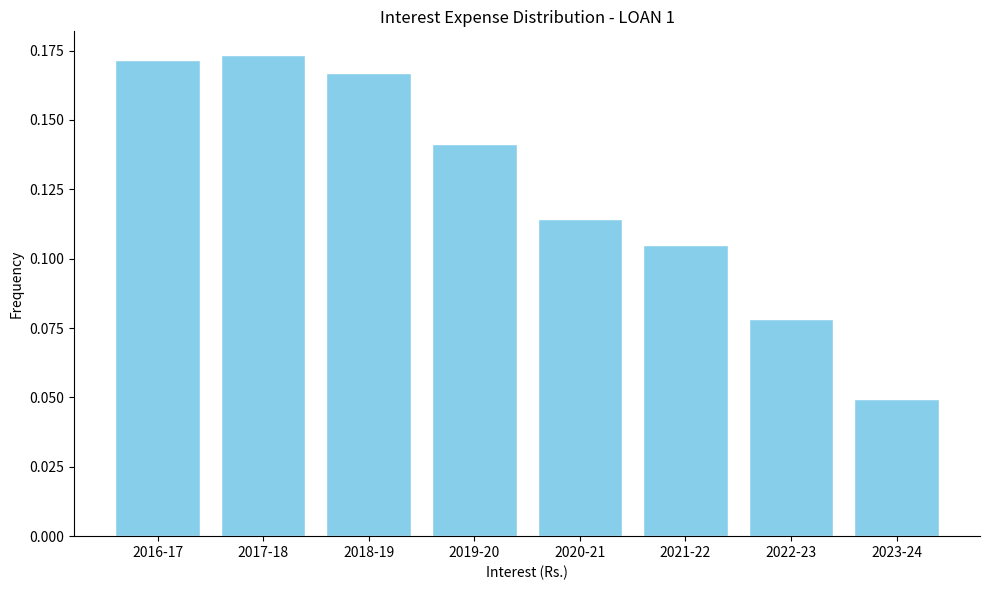

How many values are between 0 and 1?

8